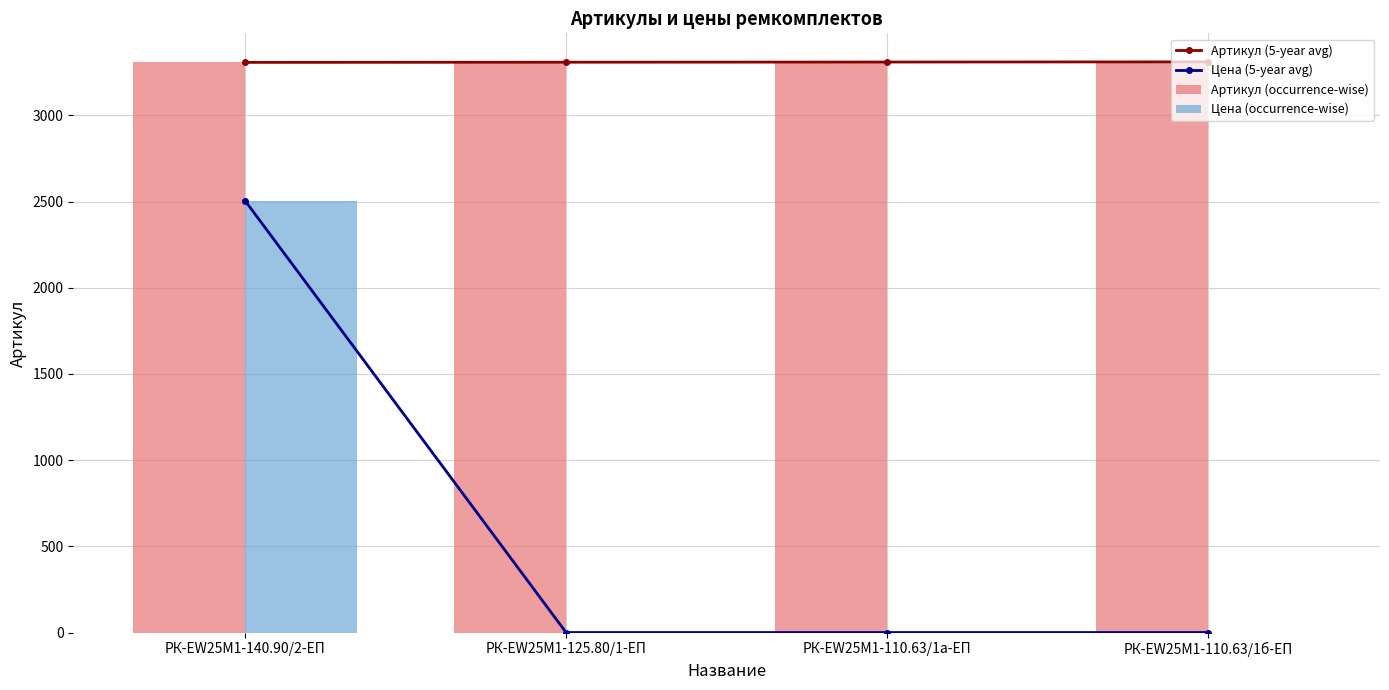

What position from the left is РК-EW25M1-125.80/1-ЕП?

2